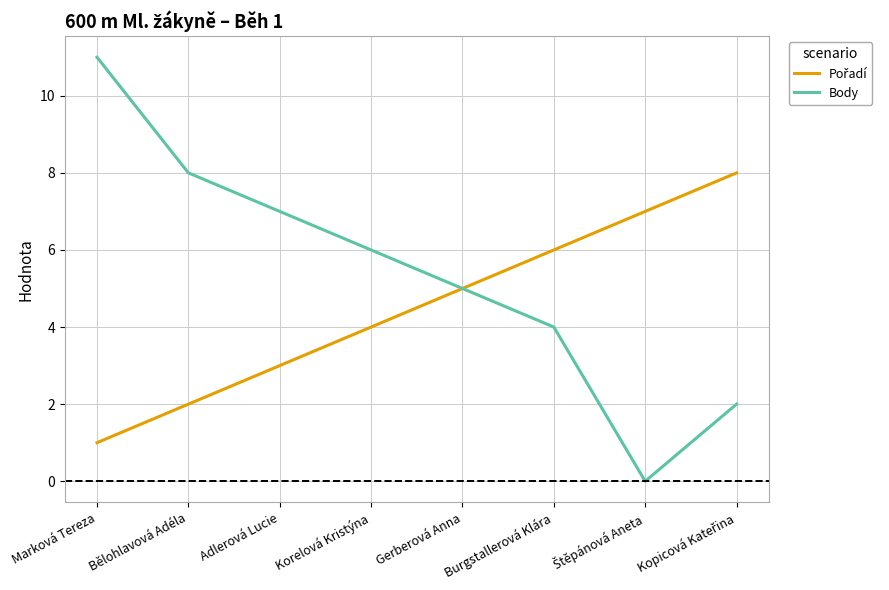

What is the maximum value shown in the chart?

11